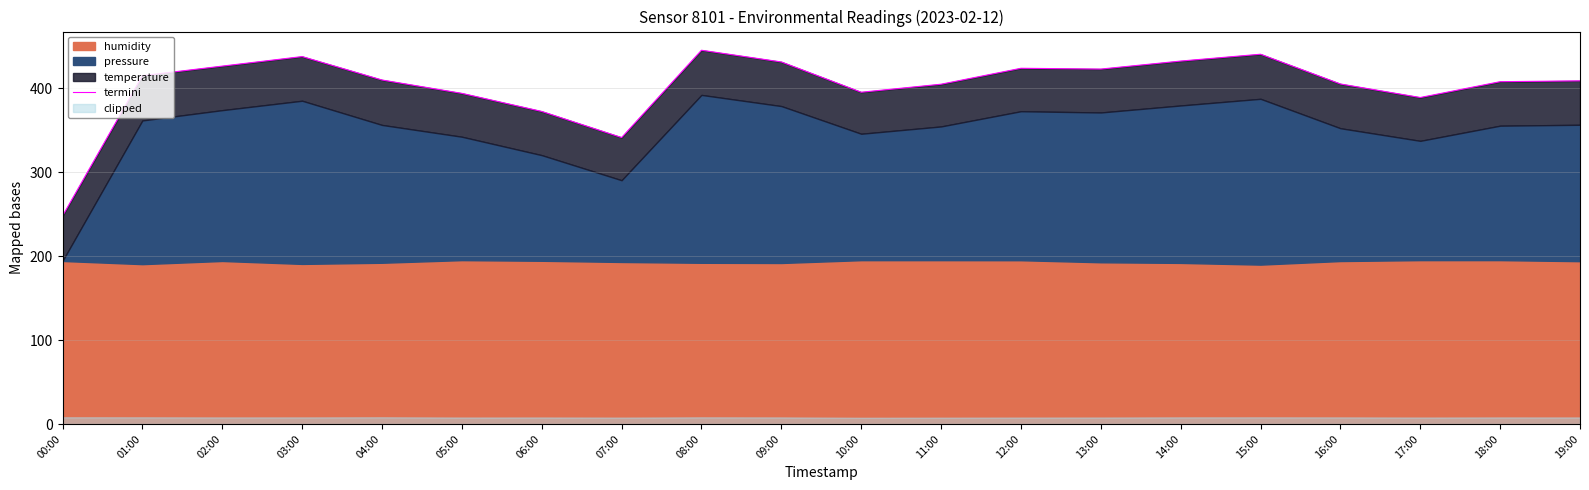

What is the label of the 10th point from the left?

09:00